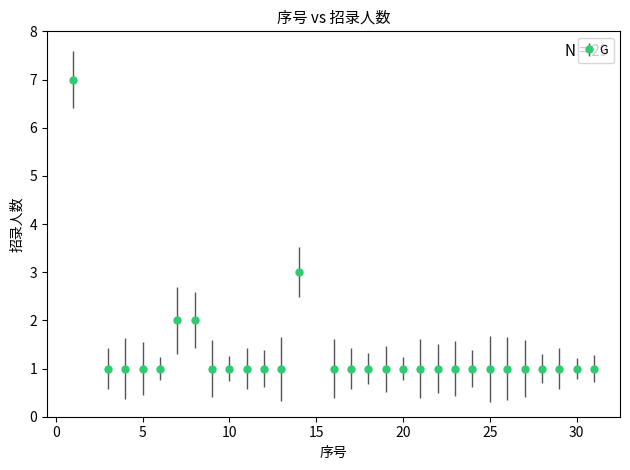

What is the difference between the maximum and second lowest values?

6